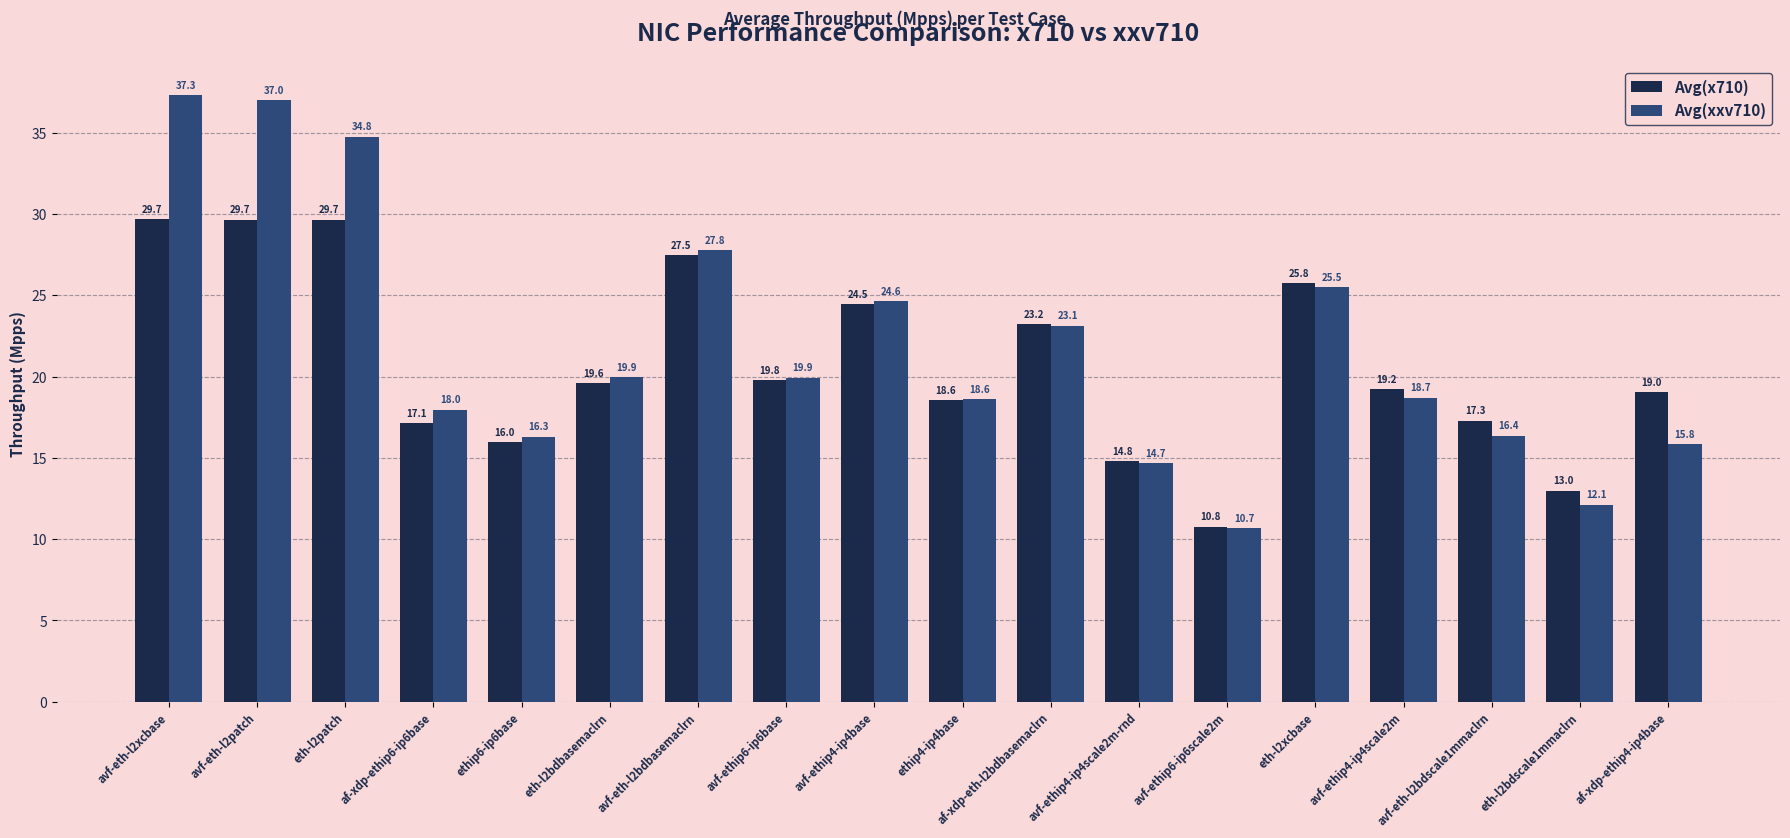

Does the chart contain stacked bars?

No